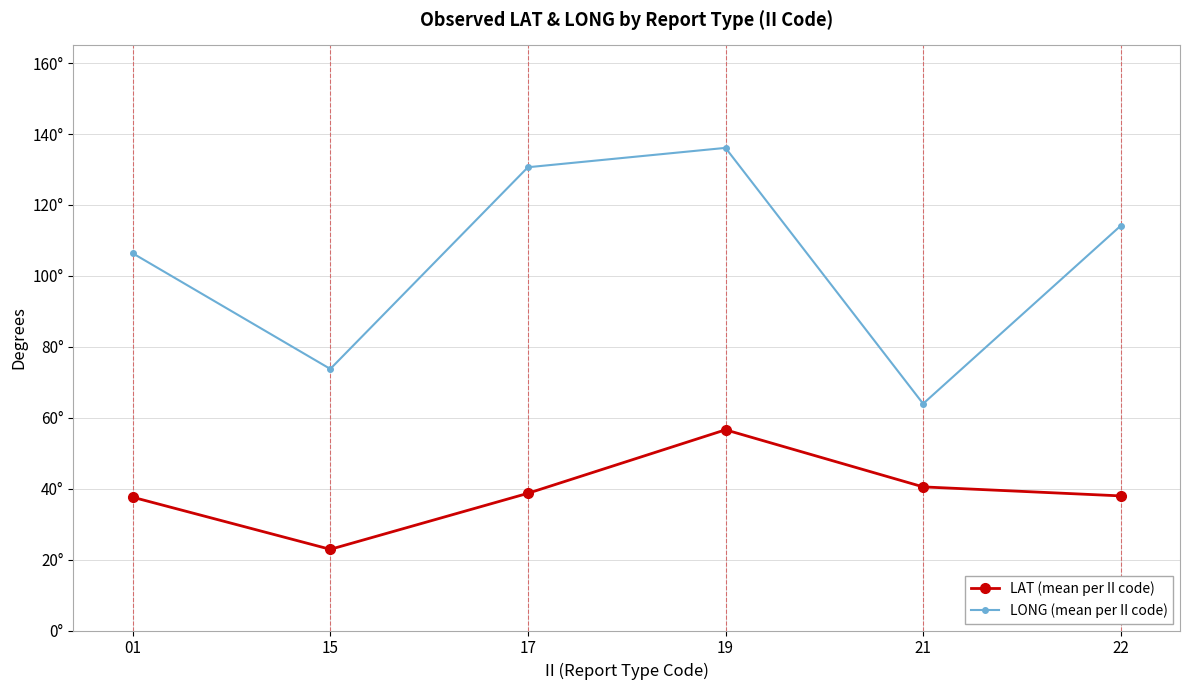

List the series in order of their peak value, lowest first.

LAT (mean per II code), LONG (mean per II code)